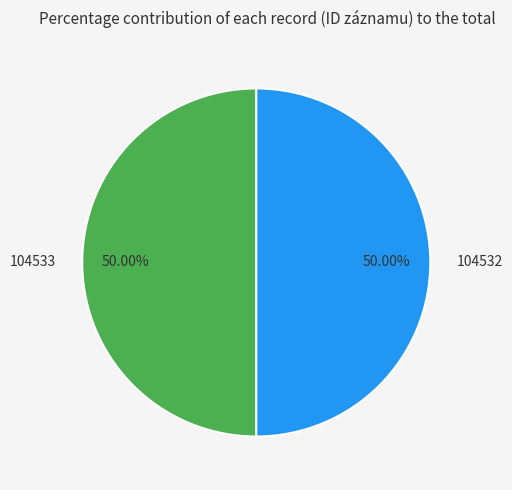

Combined, do 104532 and 104533 account for over 50%?

Yes